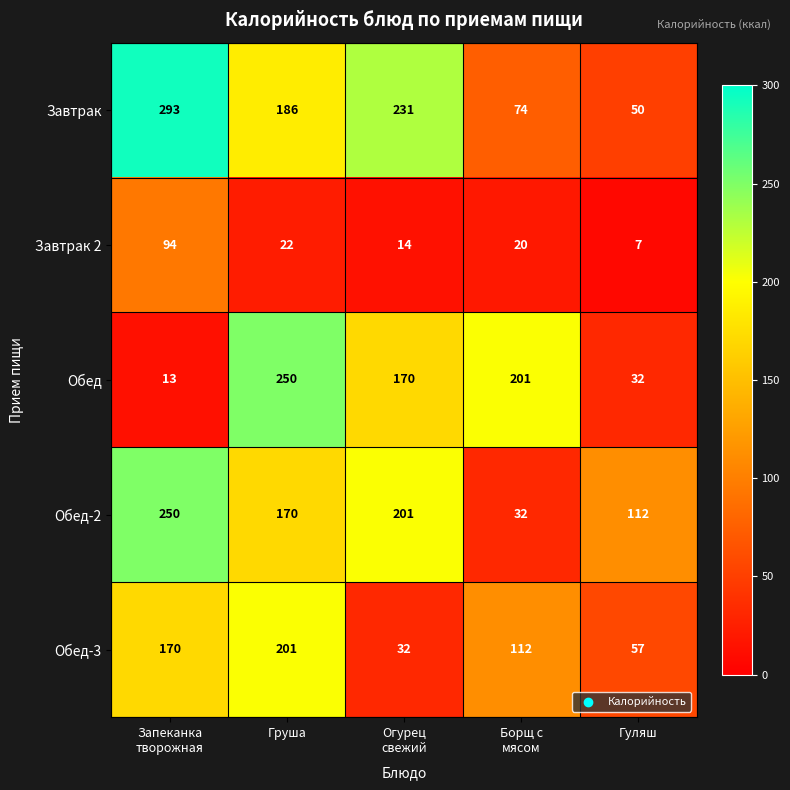

At how many categories does at least one series exceed 133?

4